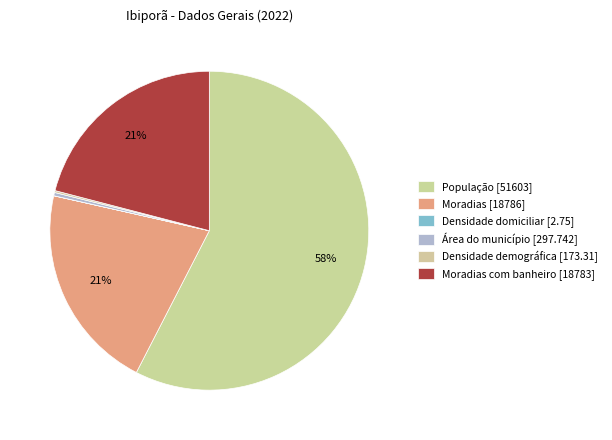

Count the number of slices in the pie.

6